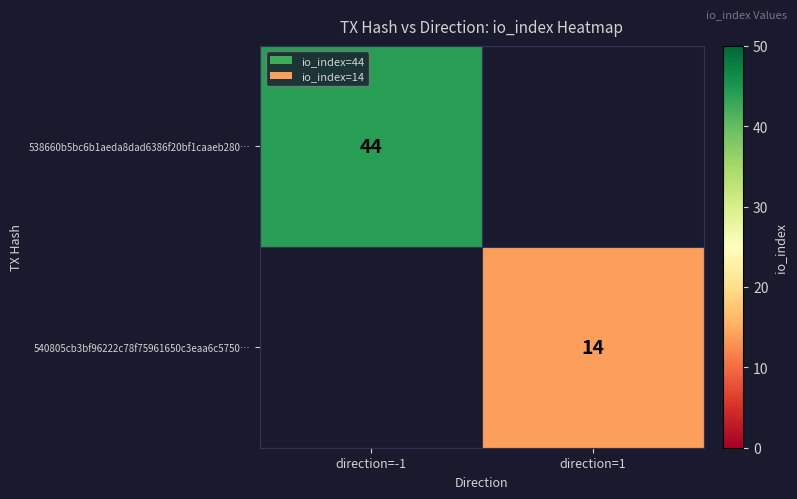

Is it true that 538660b5bc6b1aeda8dad6386f20bf1caaeb280… equals 59 at direction=-1?

False